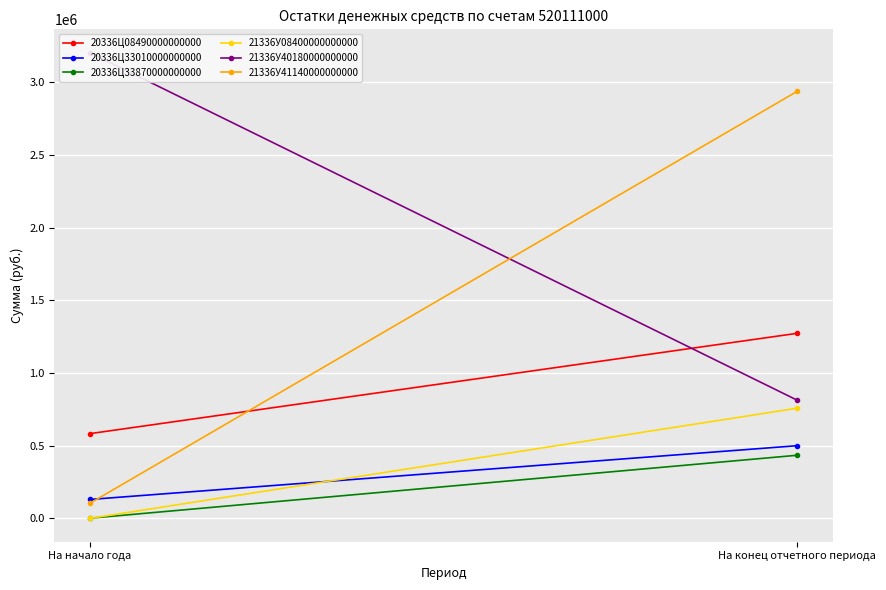

What is the approximate value of 21336У08400000000000 at На конец отчетного периода?

758147.8